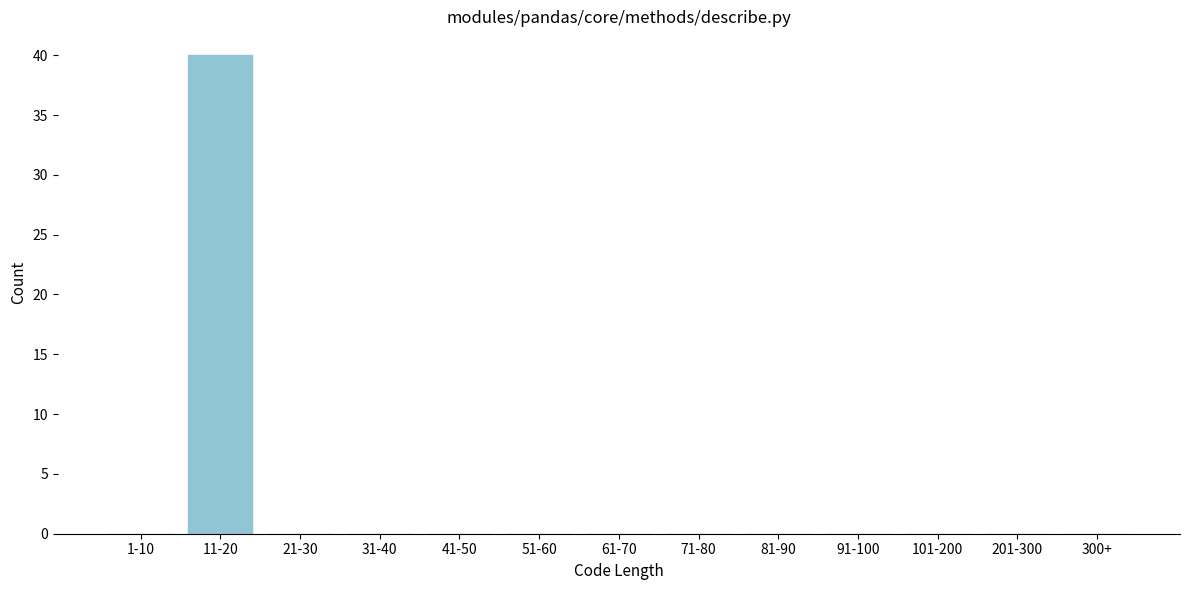

Reading left to right, what are all the values shown in this chart?

1-10=0	11-20=40	21-30=0	31-40=0	41-50=0	51-60=0	61-70=0	71-80=0	81-90=0	91-100=0	101-200=0	201-300=0	300+=0